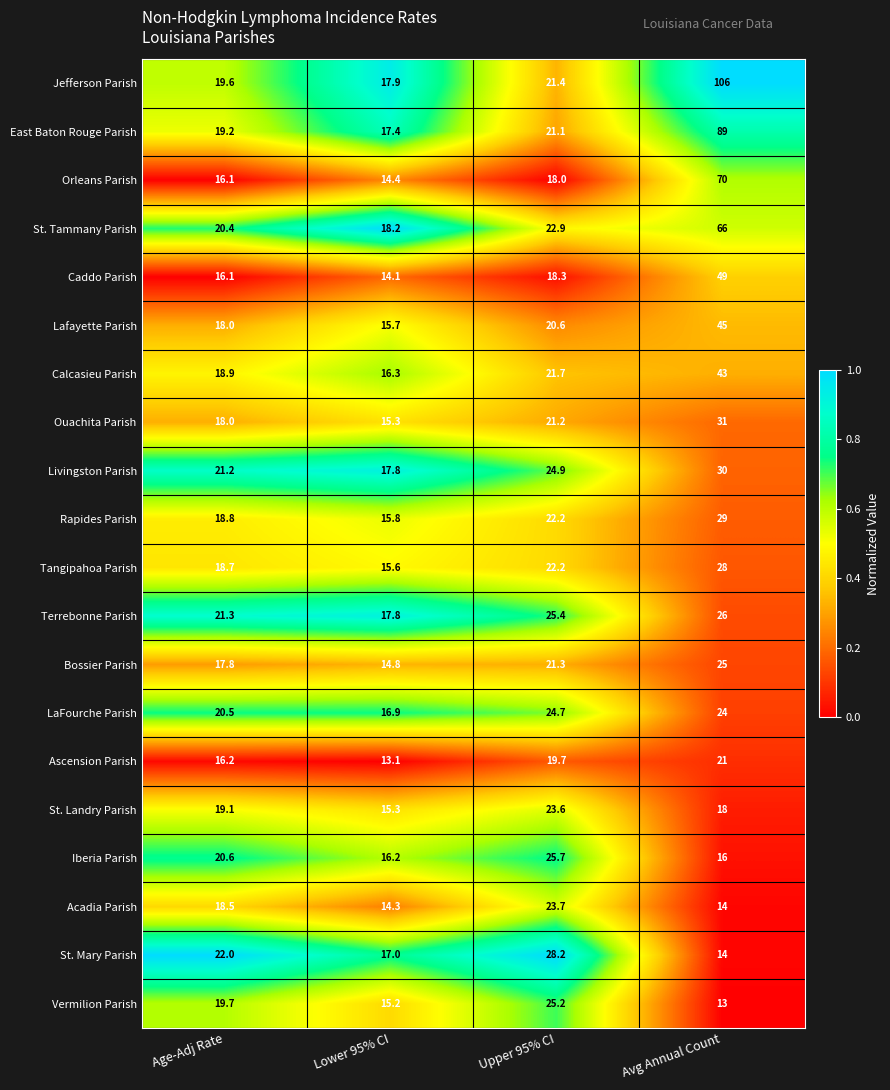

List the labels in order of Acadia Parish value, smallest first.

Avg Annual Count, Lower 95% CI, Age-Adj Rate, Upper 95% CI